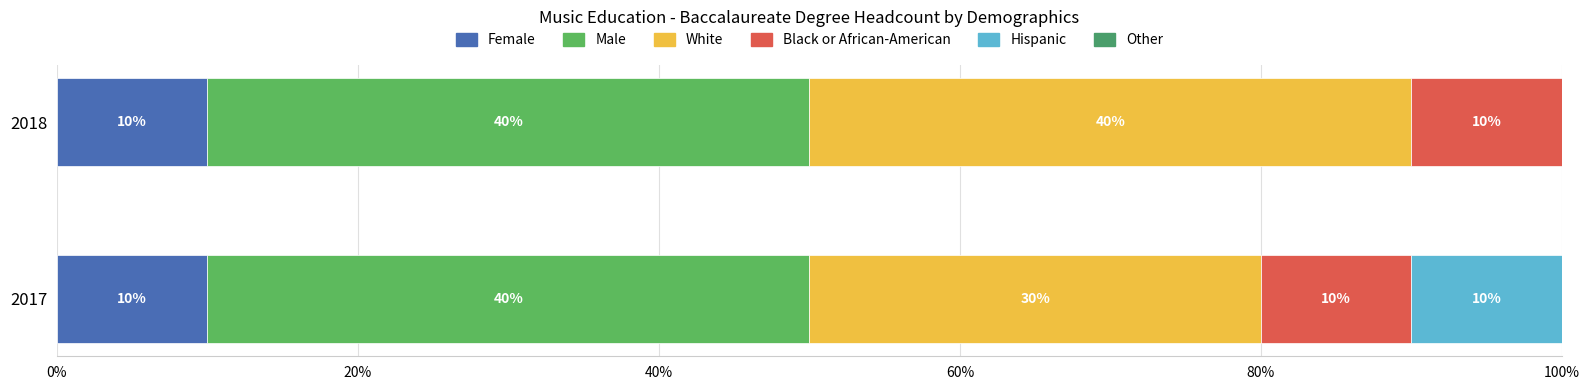

Count the number of data series in this chart.

5